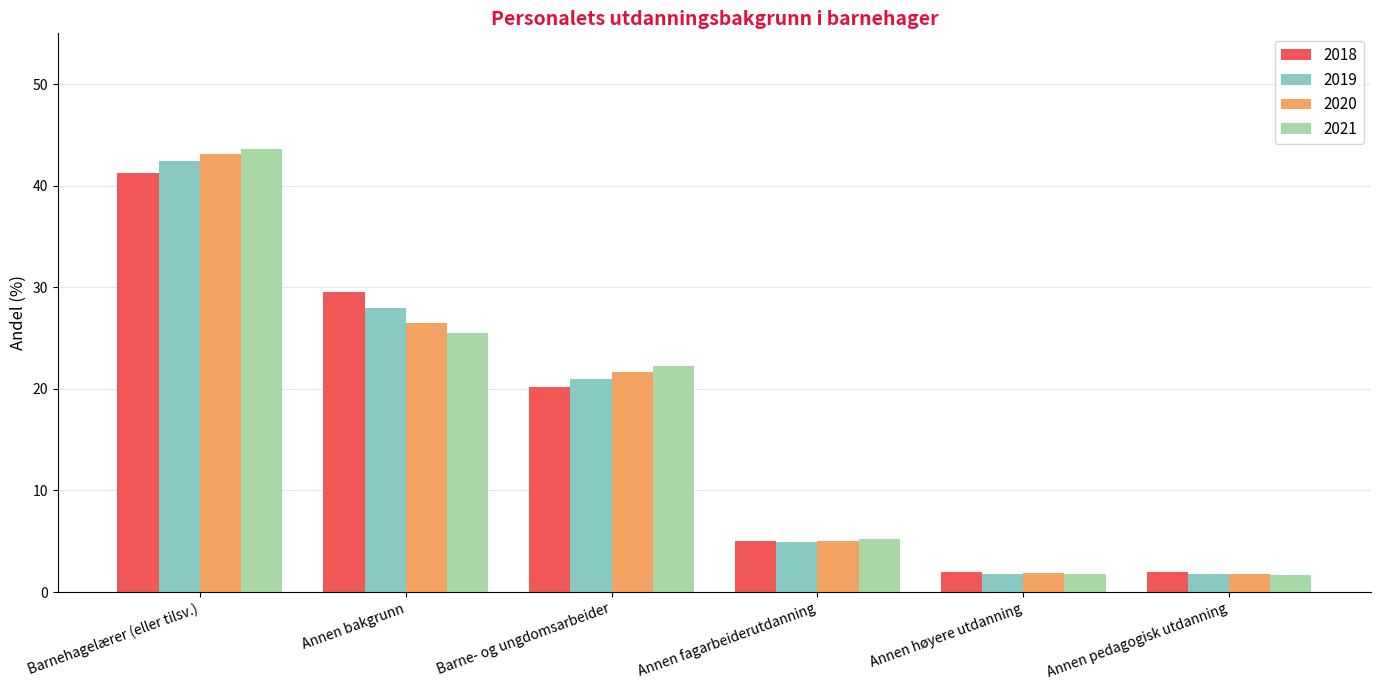

What is the difference between the maximum and minimum values in the 2018 series?

39.3